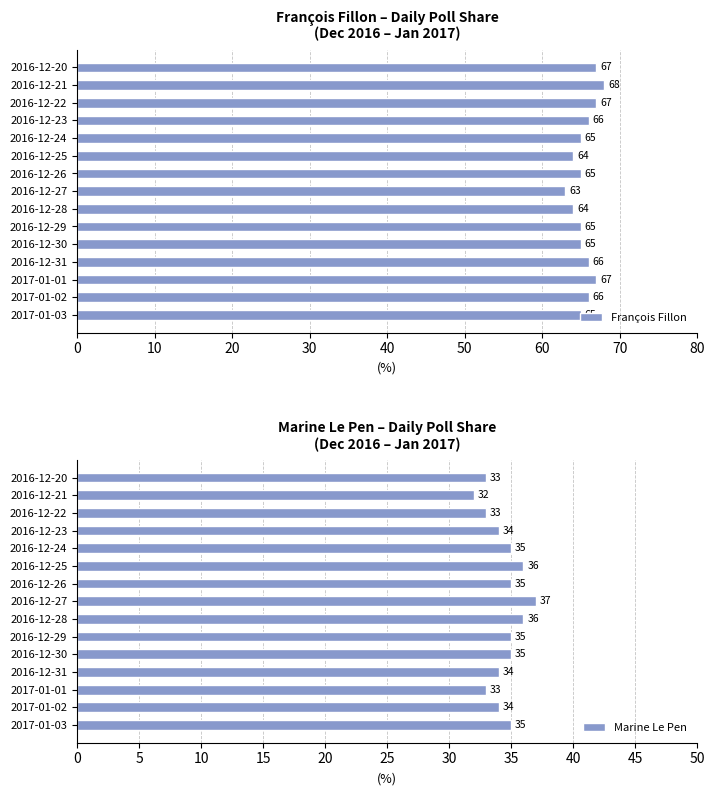

The value of François Fillon at 2017-01-03 is 96. True or false?

False